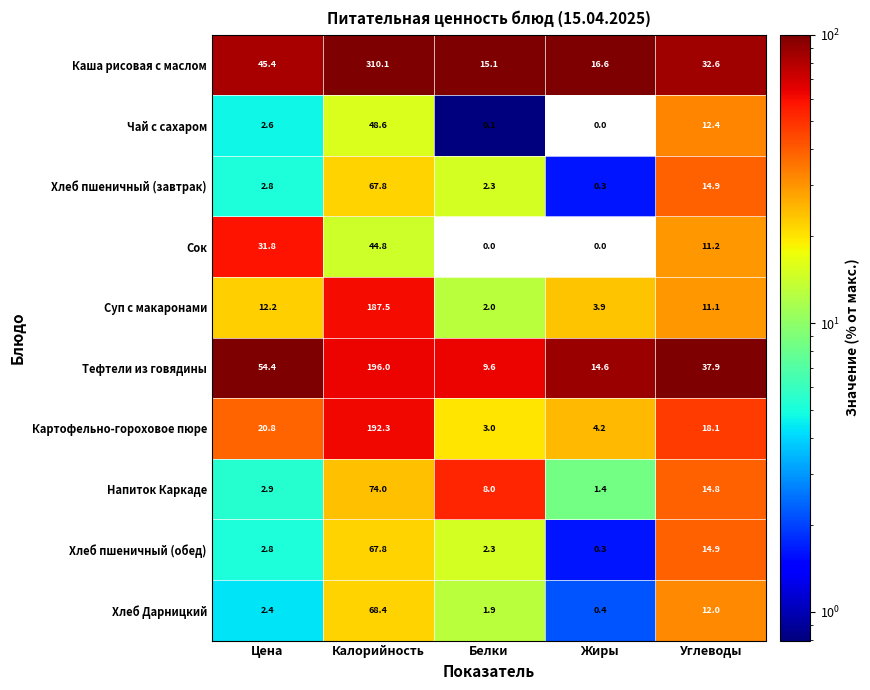

Count the number of data series in this chart.

10